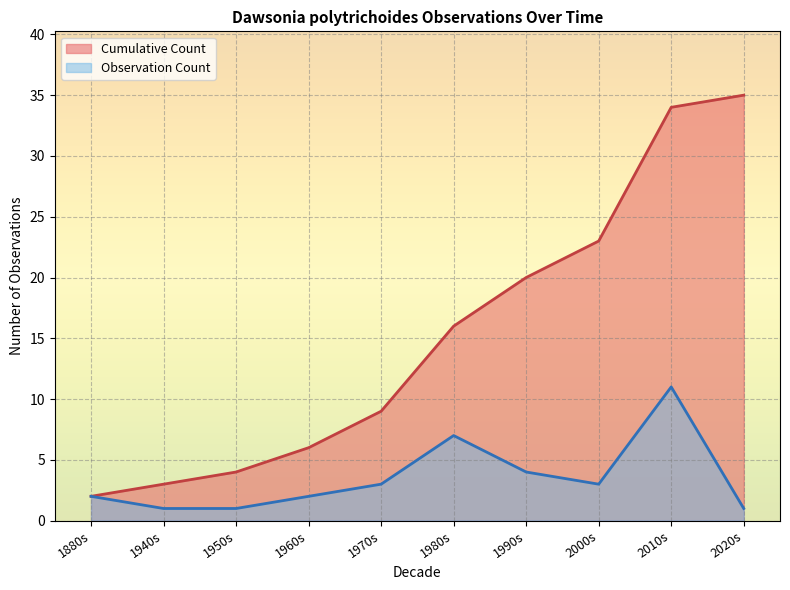

What is the highest value of the Cumulative Count series?

35